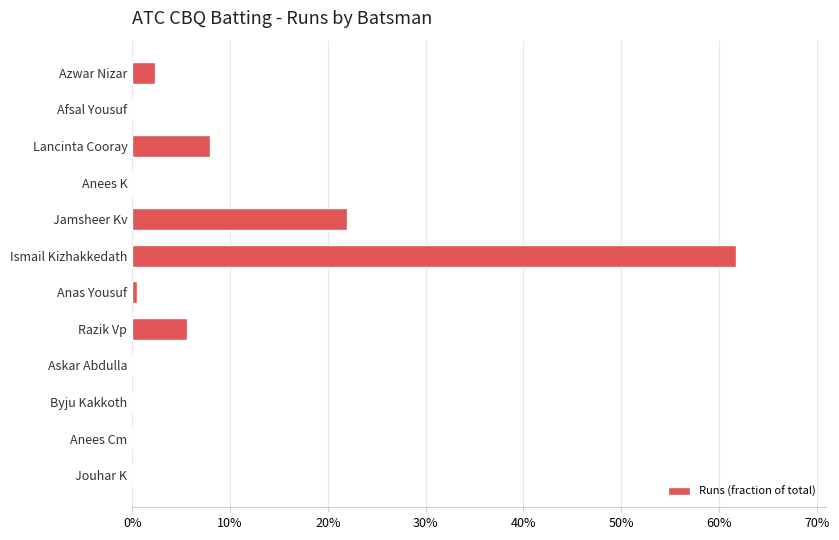

What is the difference between the second highest and second lowest values?

0.2